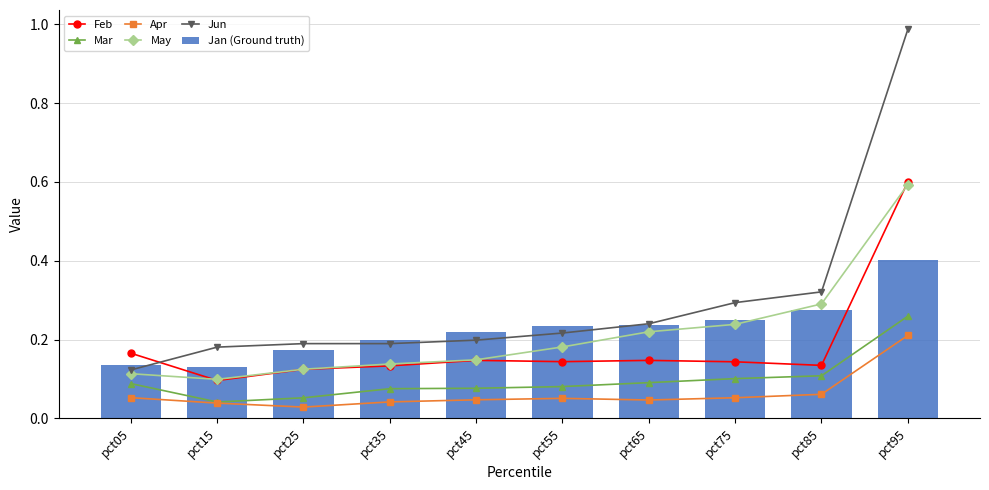

Rank the series by their maximum value, from highest to lowest.

Jun, Feb, May, Jan (Ground truth), Mar, Apr